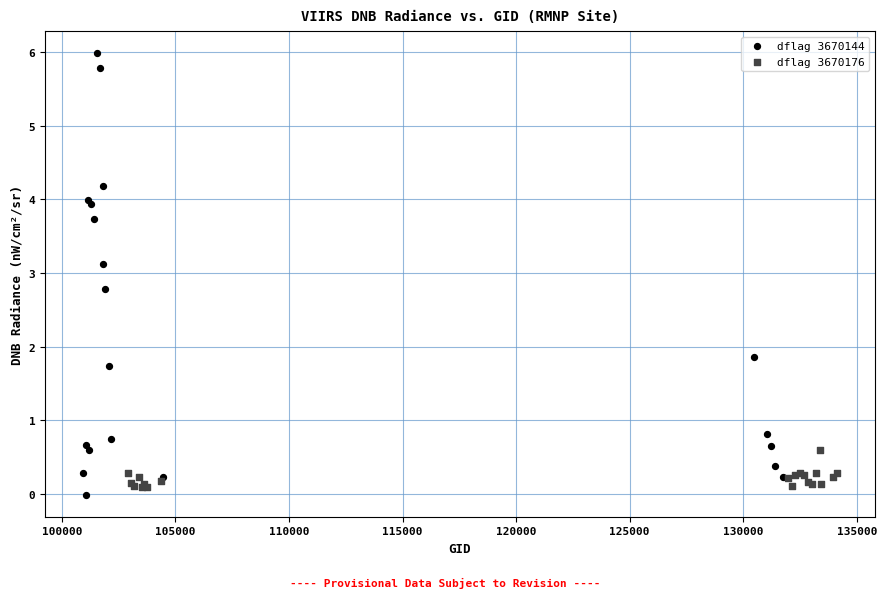

Which series reaches the maximum Y coordinate?

dflag 3670144